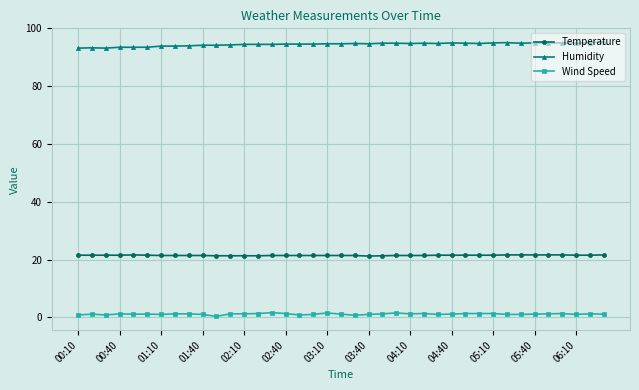

What is the value of the Temperature point at the 33rd from the left?

21.6